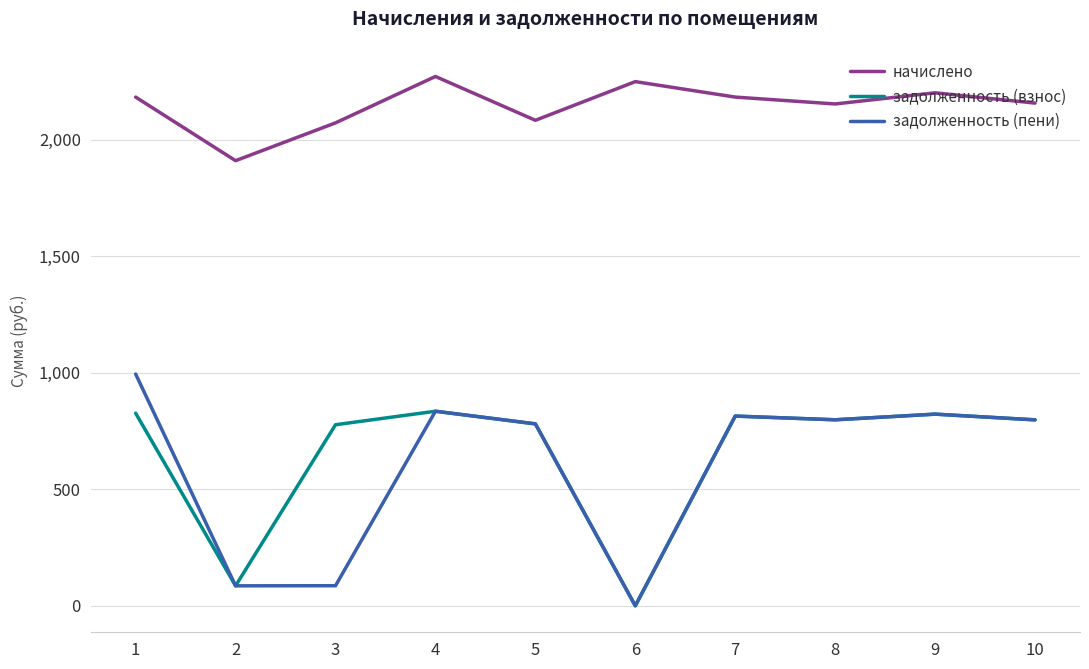

The value of начислено at 4 is 666.3. True or false?

False